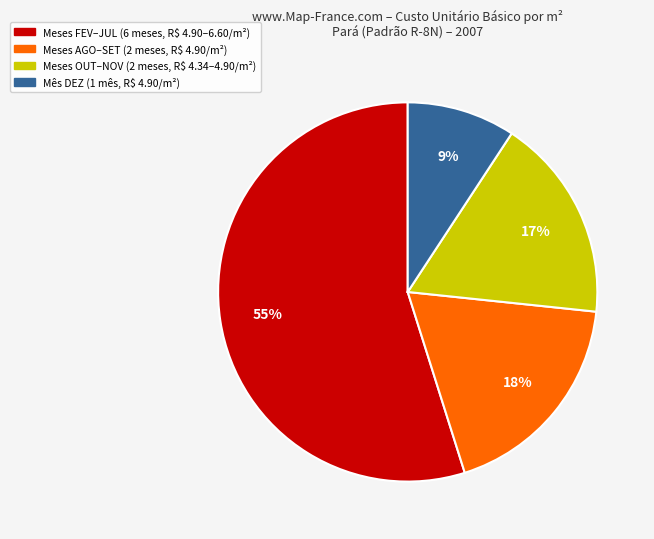

To the nearest percent, what is the difference between the largest and smallest slice percentages?

46%